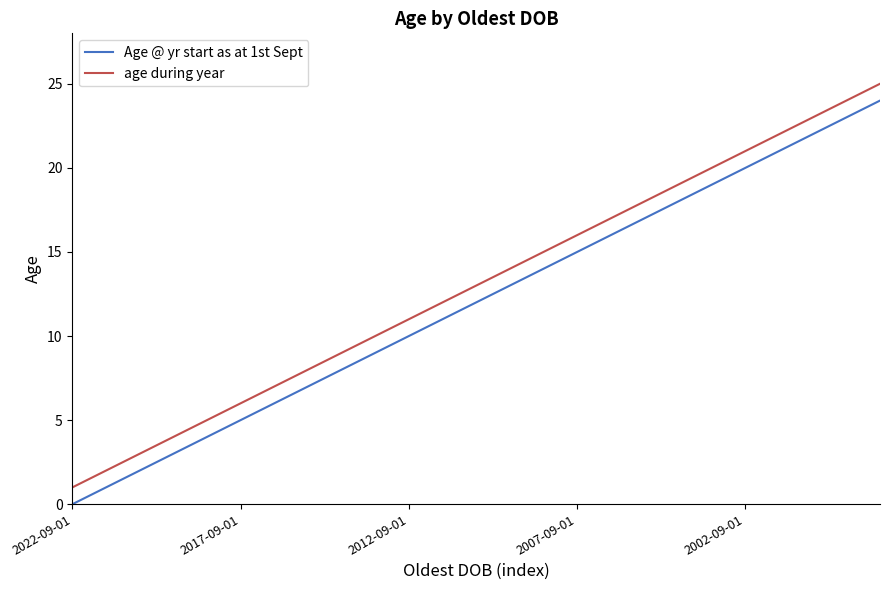

What is the maximum value for age during year?

25